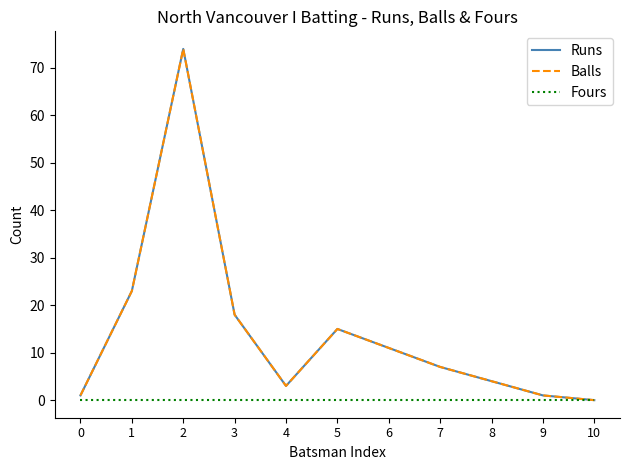

At how many categories does at least one series exceed 39?

1